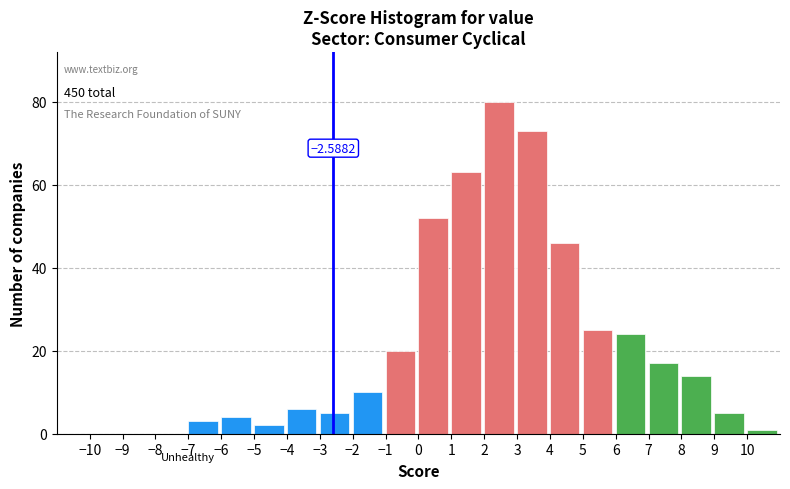

Which range on the x-axis has the tallest bar?

2 to 3